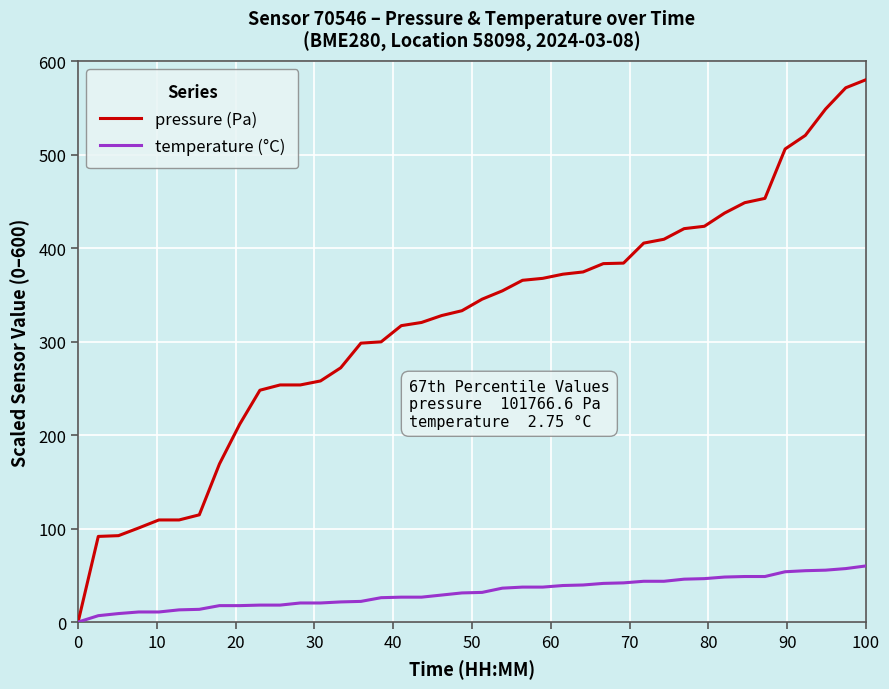

Rank the series by their maximum value, from lowest to highest.

temperature (°C), pressure (Pa)